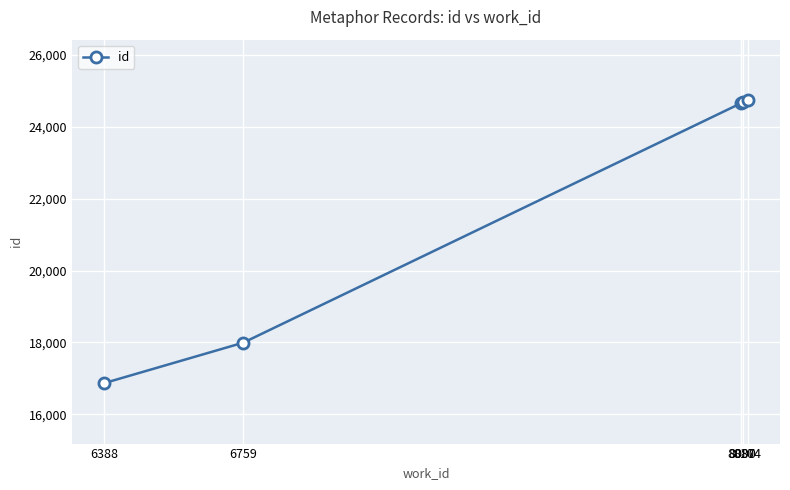

True or false: the data has more than 1 interior local peaks.

False